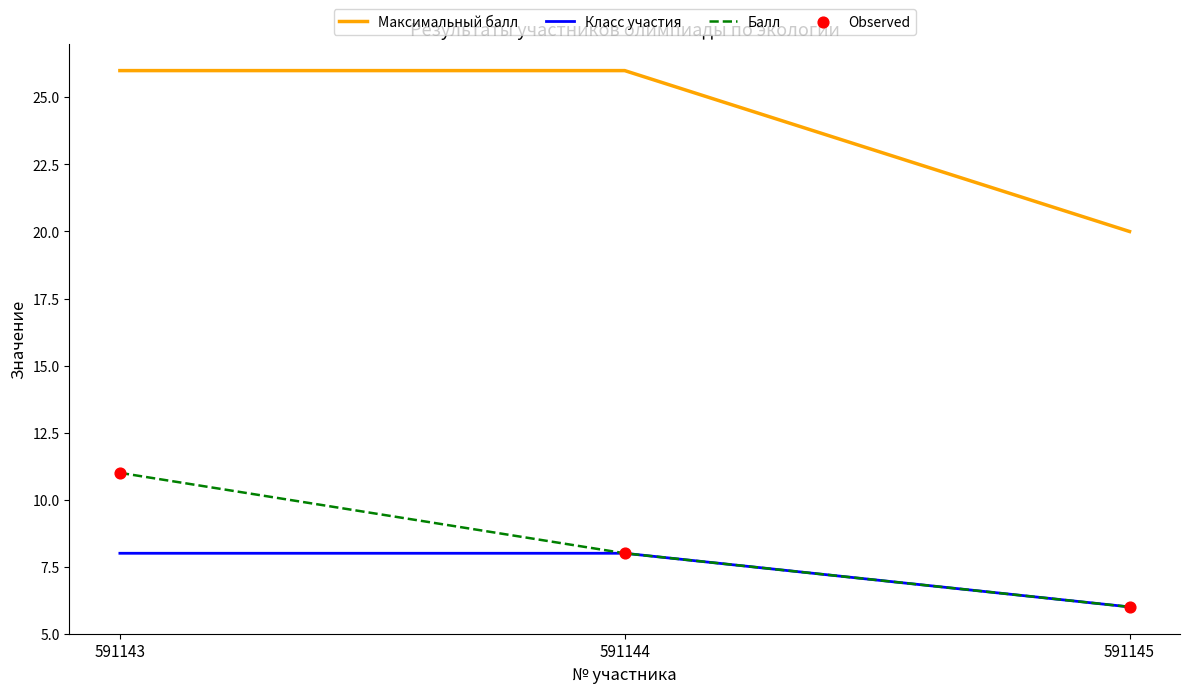

At which label does Балл reach its peak?

591143